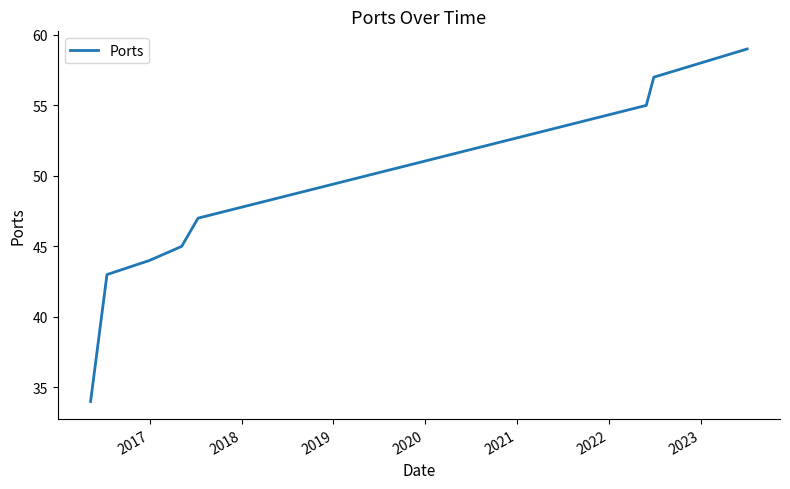

What is the greatest value displayed?

59